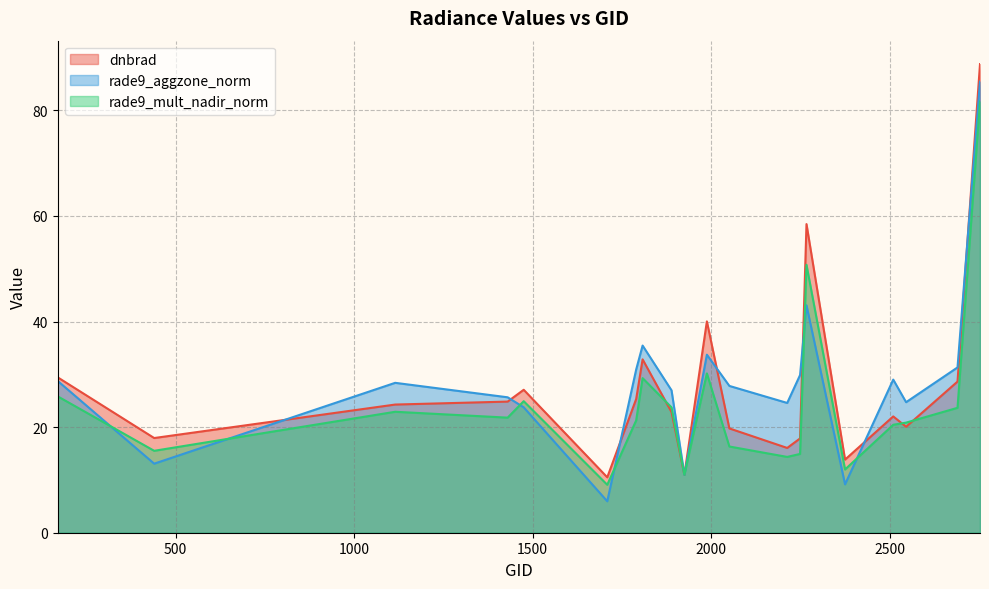

Rank the categories by rade9_aggzone_norm value from lowest to highest.

1709, 2375, 1925, 440, 1475, 2213, 2546, 1430, 1889, 2051, 1115, 170, 2510, 2249, 1790, 2690, 1988, 1808, 2267, 2753